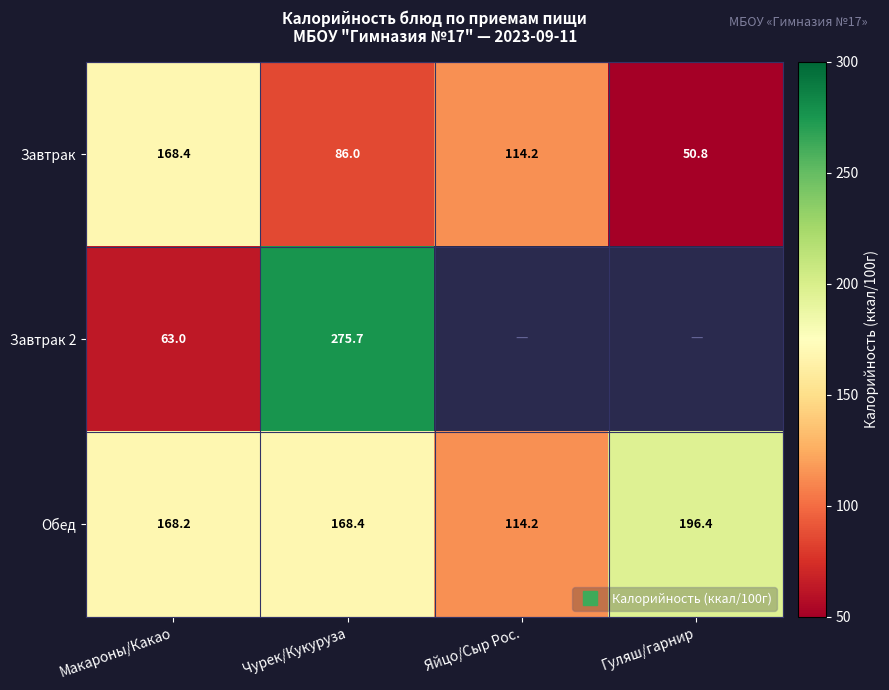

Which series has the widest spread of values?

Завтрак 2